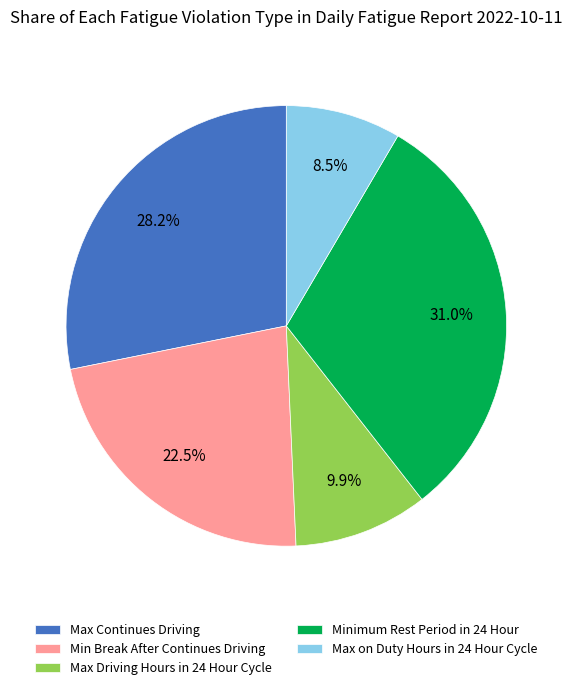

Does Max on Duty Hours in 24 Hour Cycle account for over 50% of the chart?

No